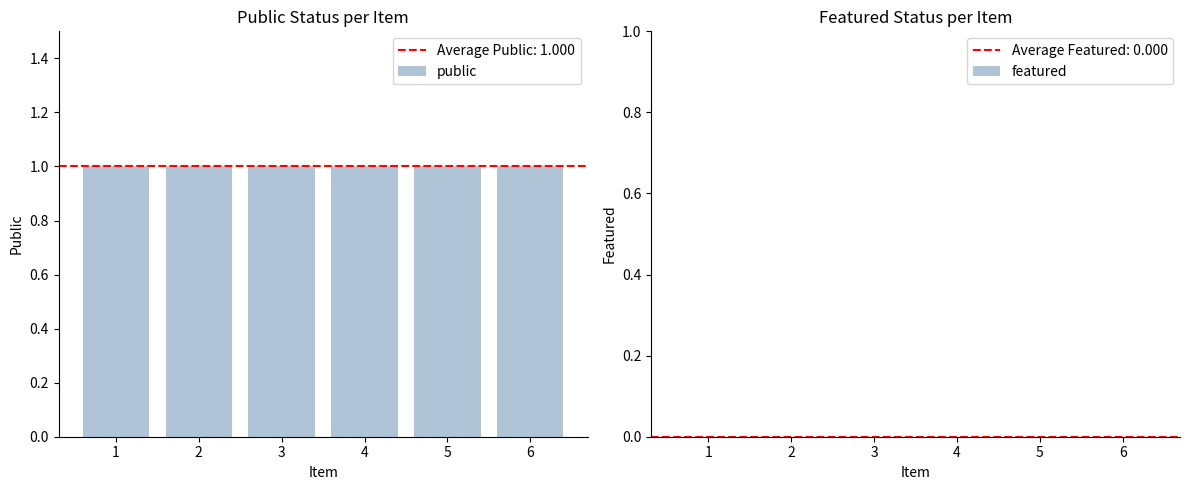

Count the number of categories in the chart.

6